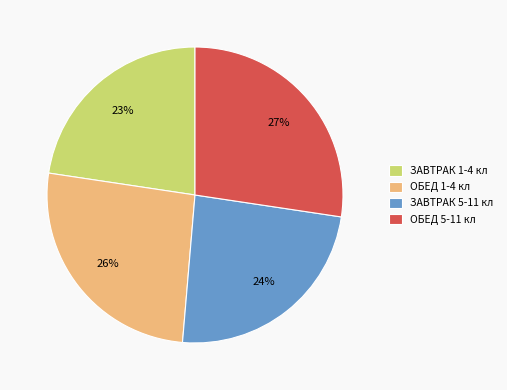

Combined, do ОБЕД 1-4 кл and ОБЕД 5-11 кл account for over 50%?

Yes